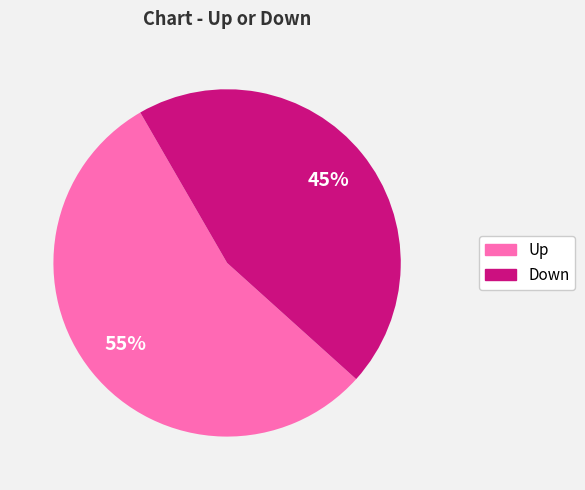

To the nearest percent, what is the difference between the largest and smallest slice percentages?

10%